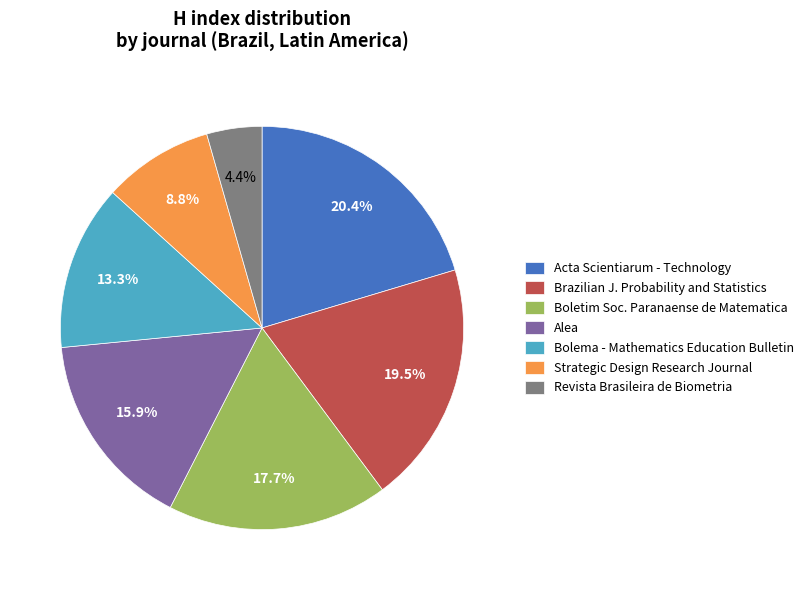

Count the number of slices in the pie.

7